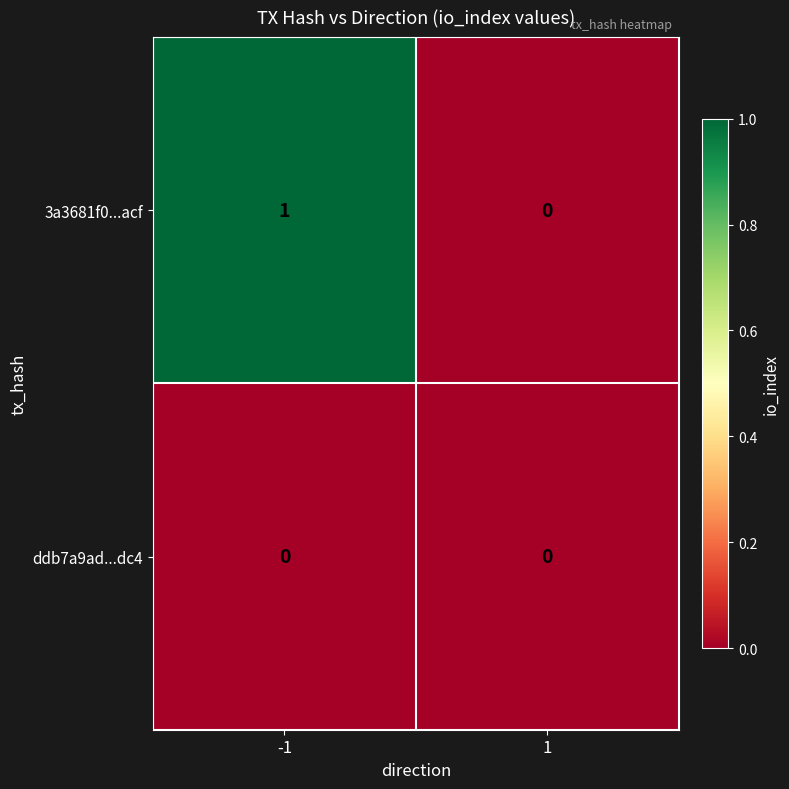

Which category has the highest value across all series?

-1